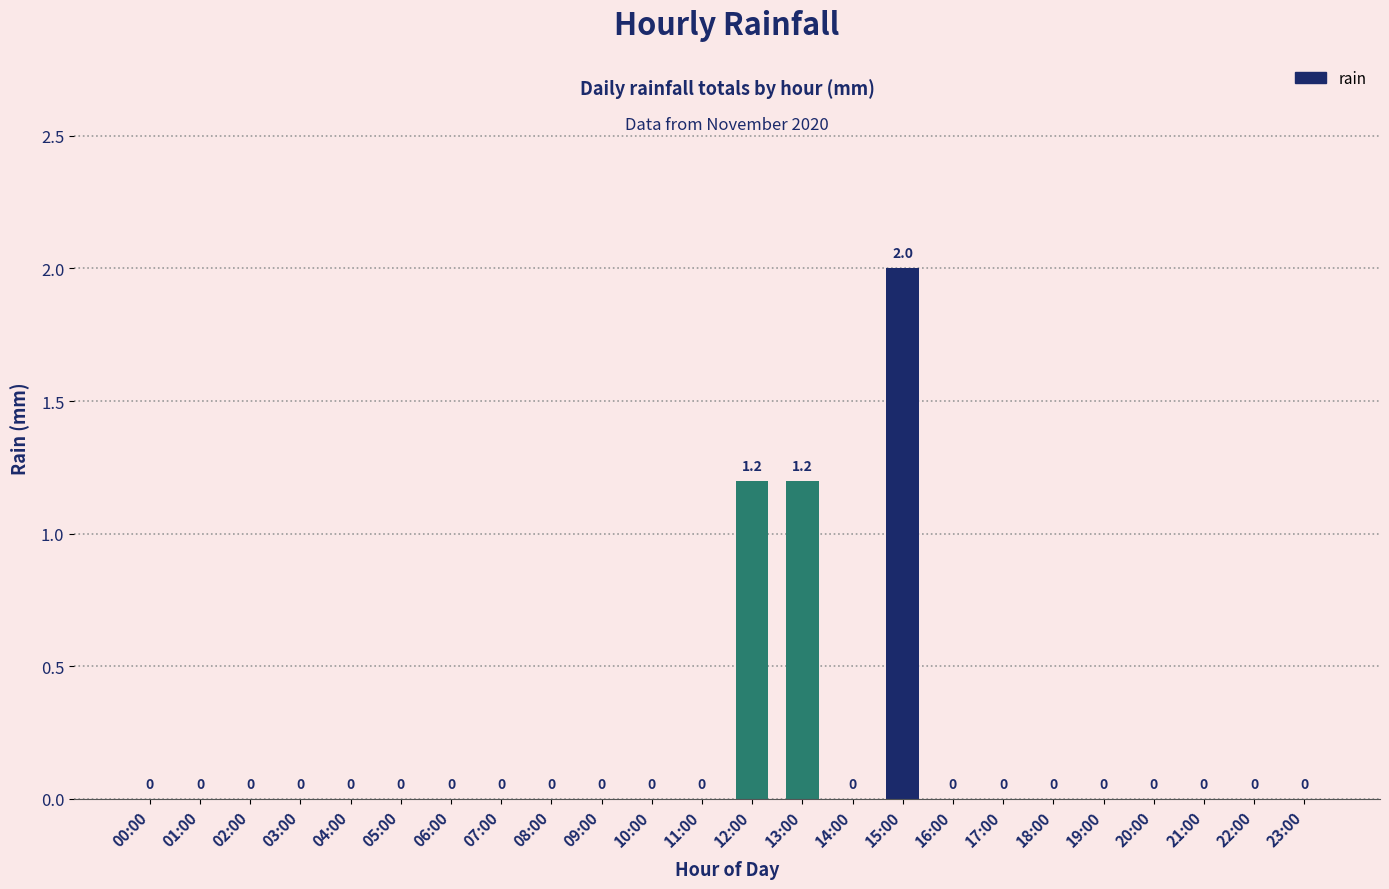

Are the bars grouped side by side (vs. stacked)?

No